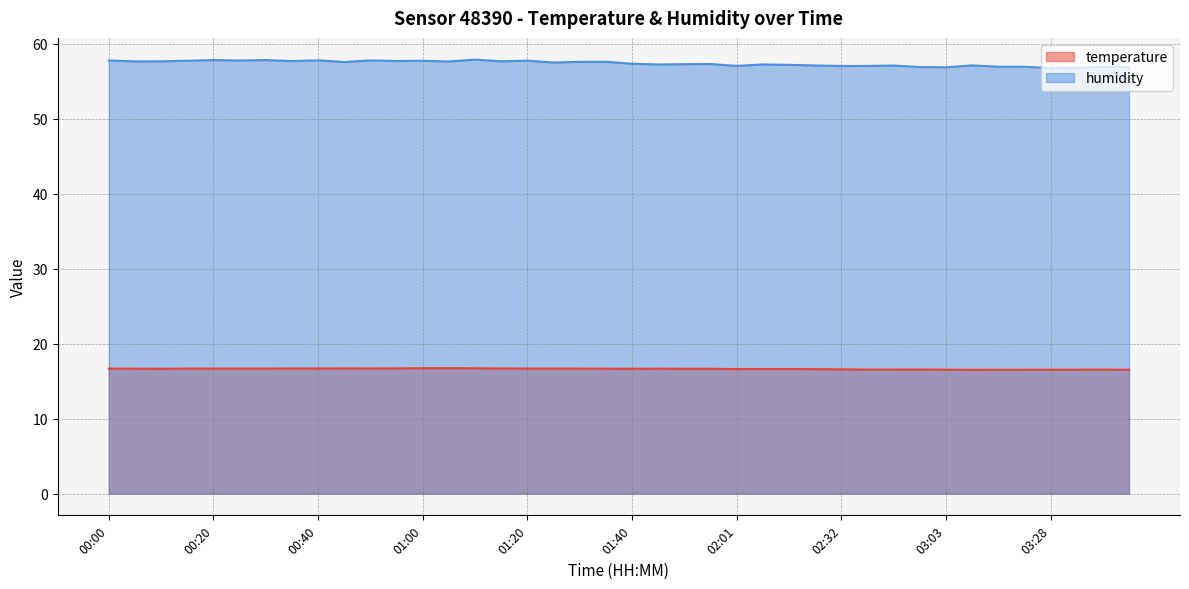

In humidity, how many points are higher than both neighbors (excluding endpoints)?

13